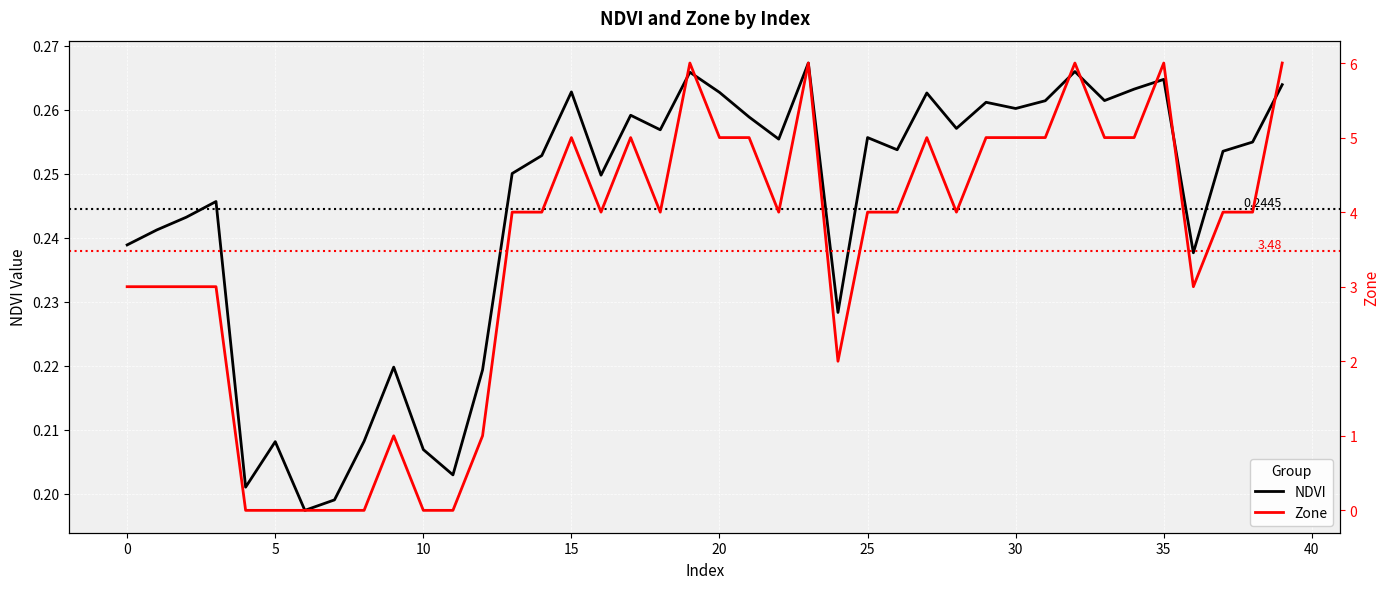

Rank the series by their average value, from lowest to highest.

NDVI, Zone